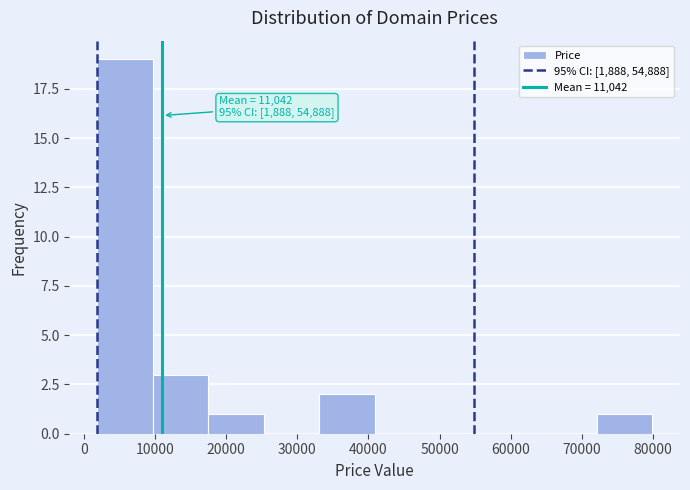

Over which range of the x-axis is the bar tallest?

2000 to 10000